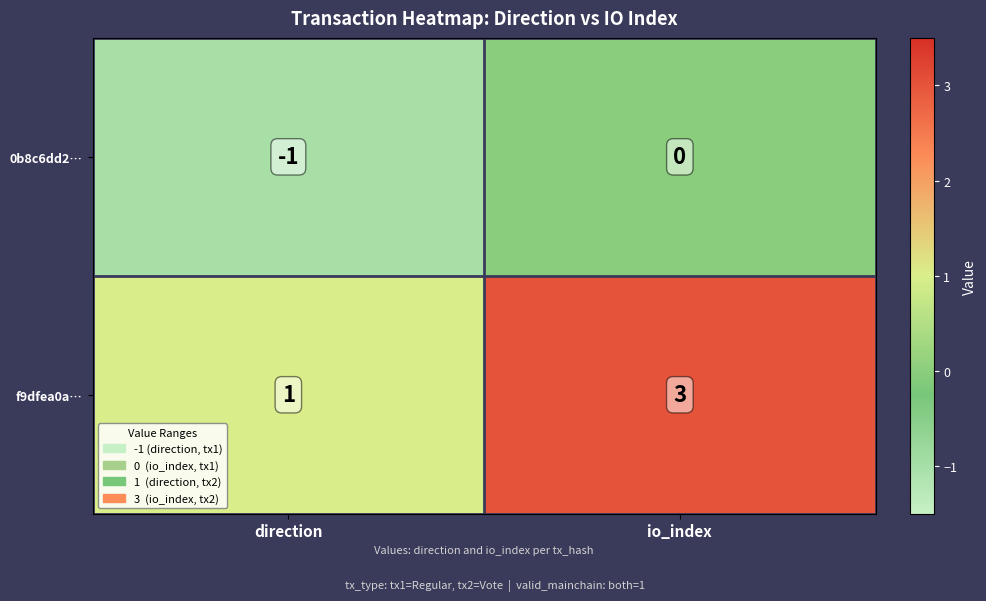

What is the sum of all f9dfea0a… values?

4